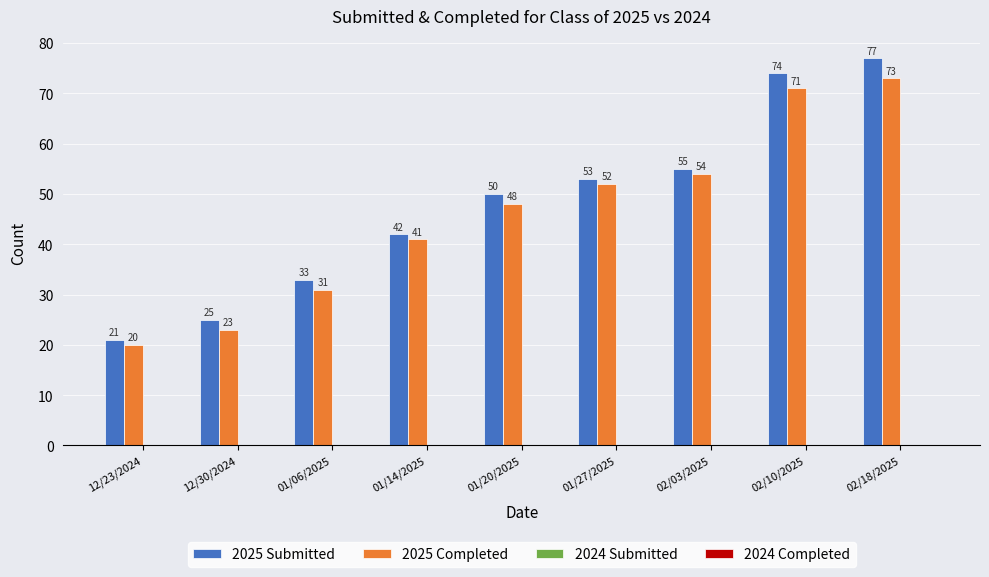

What is the spread (max minus min) of values at 01/27/2025?

1